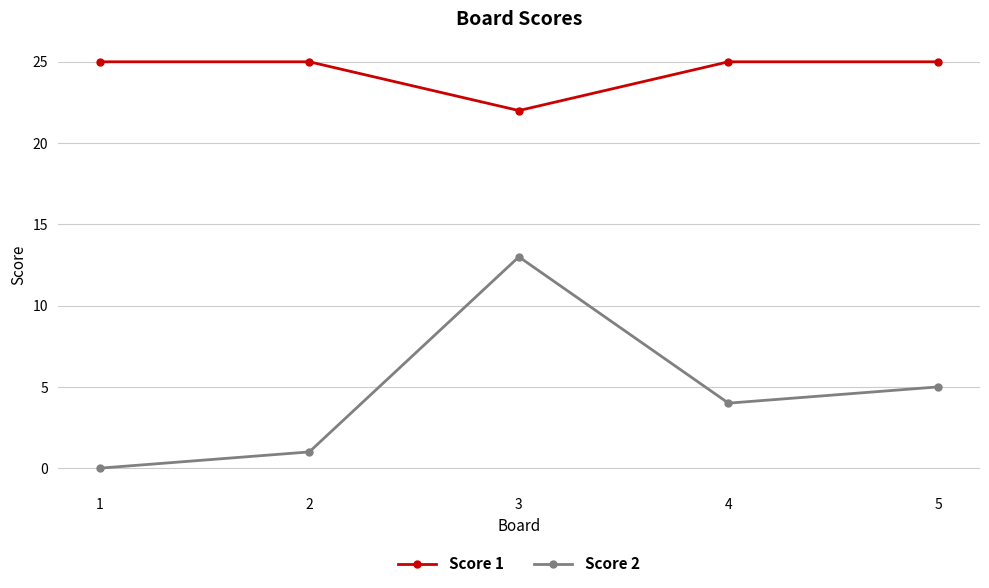

True or false: Score 2 has a value of 4 at 4.

True